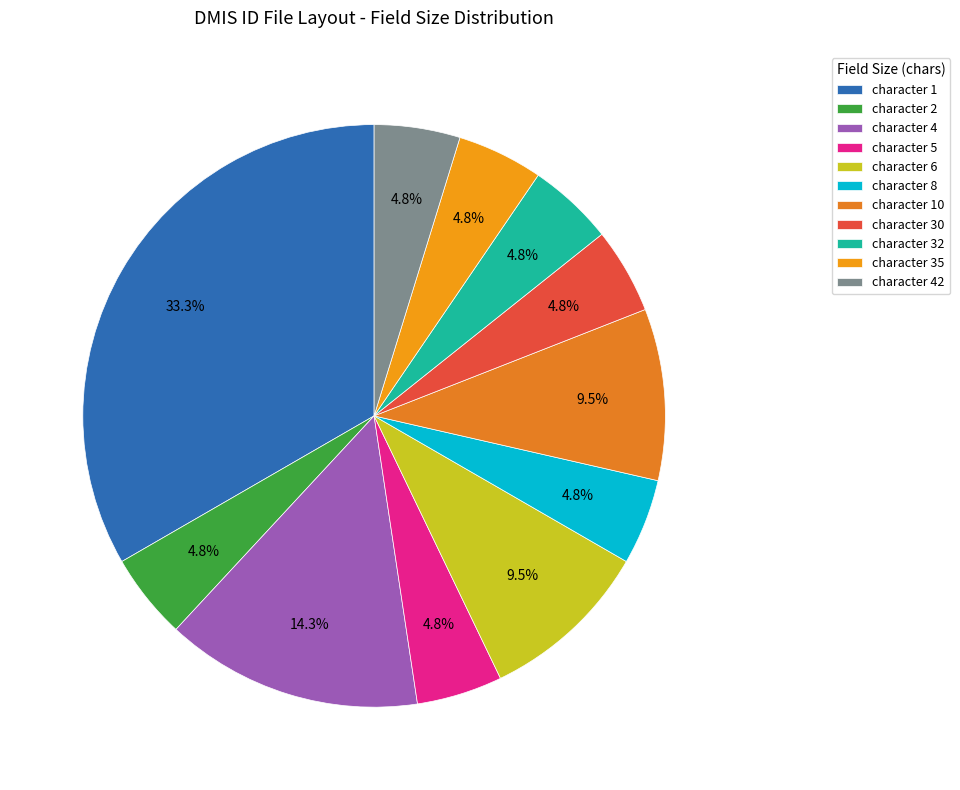

To the nearest percent, what portion does character 42 represent?

5%